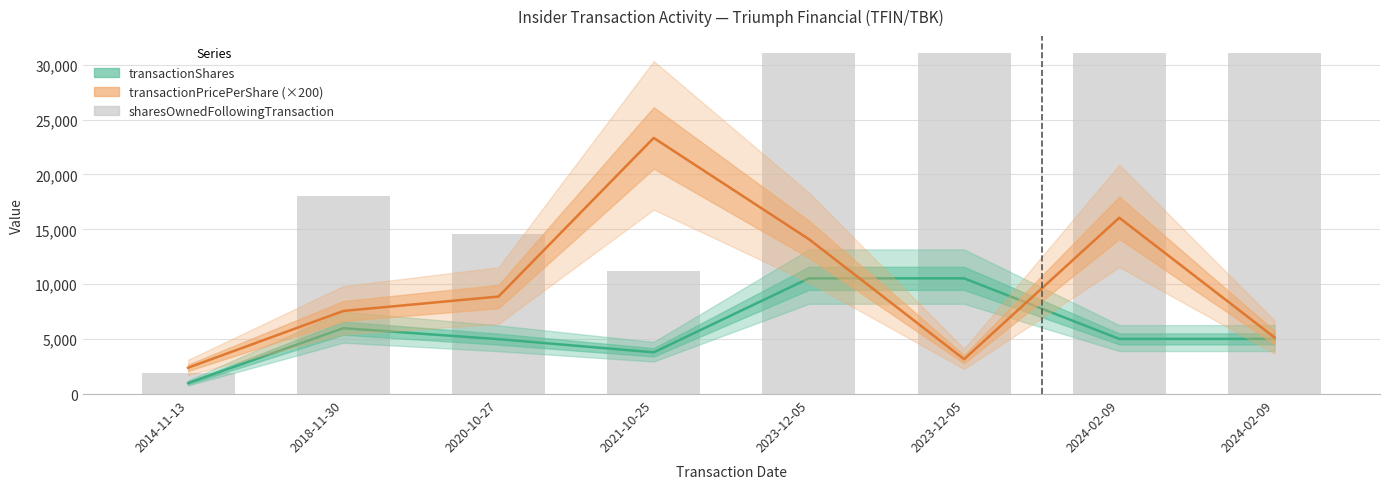

The transactionPricePerShare (×200) series shows 14296.6 at 2021-10-25. True or false?

False